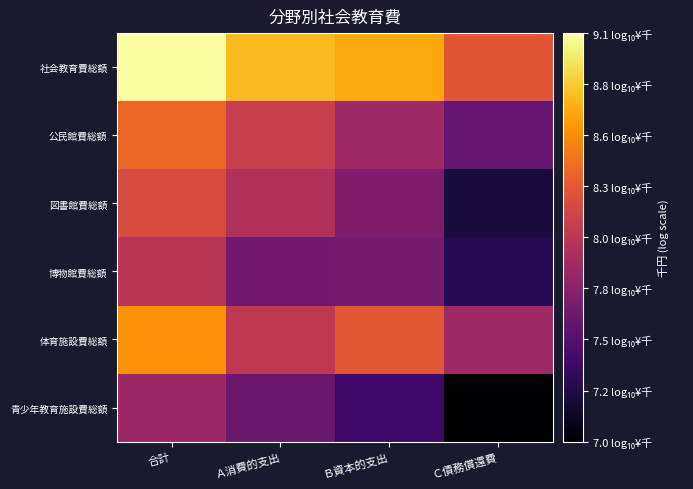

Which series has the largest total across all categories?

社会教育費総額